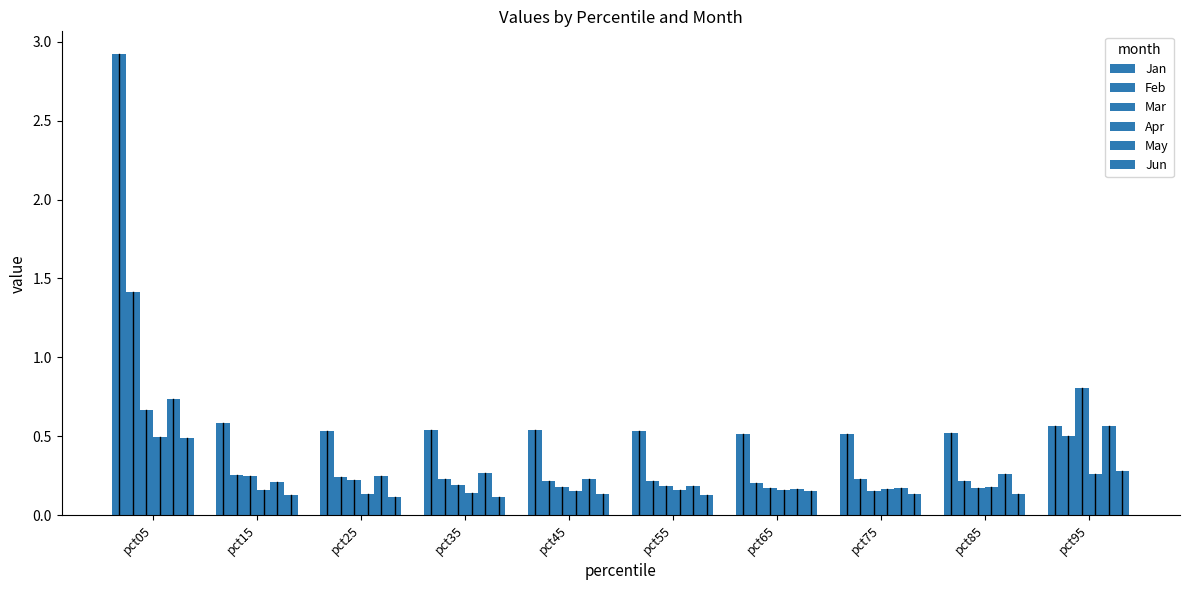

How many bars are there in each group?

6